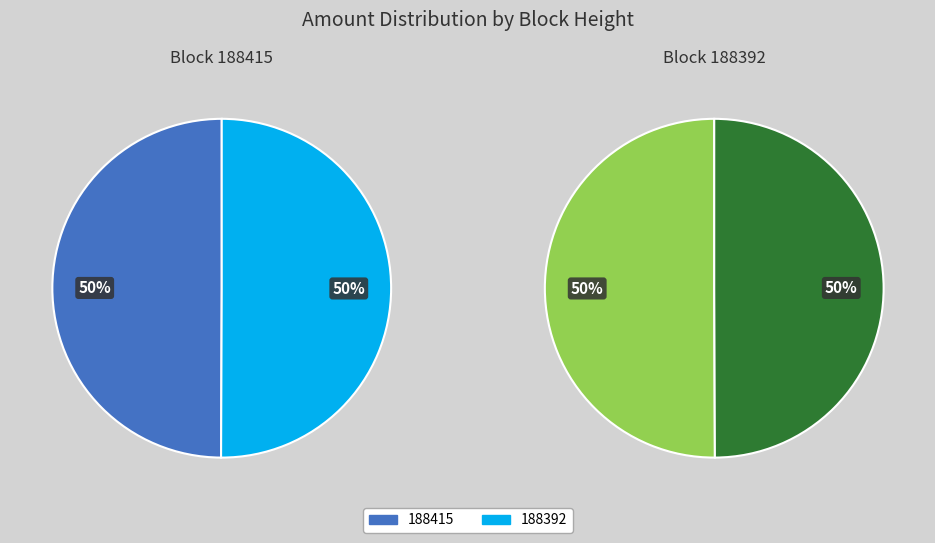

To the nearest percent, what is the average slice percentage?

50%